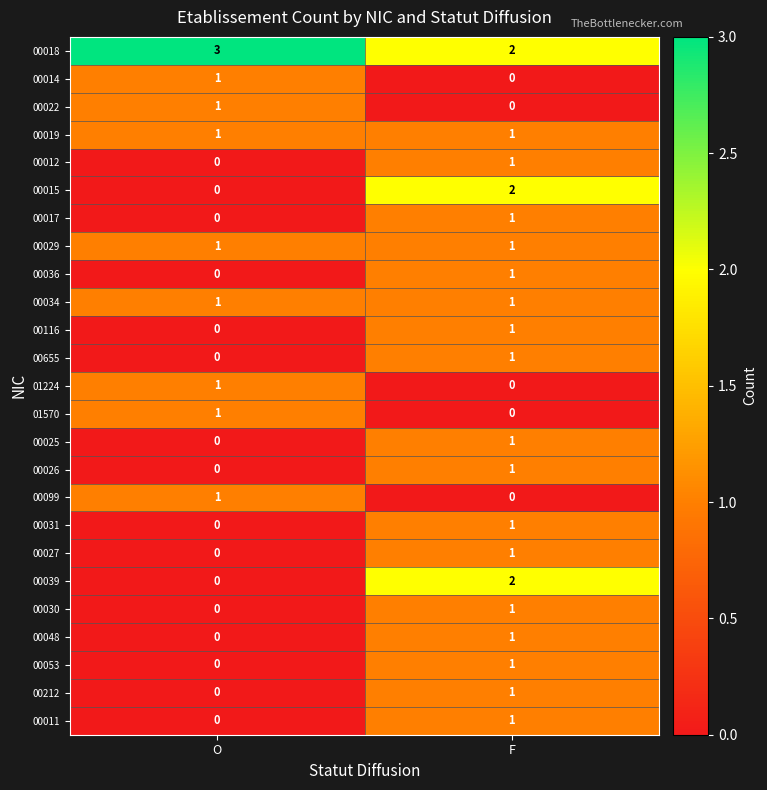

At which label does 00011 reach its peak?

F